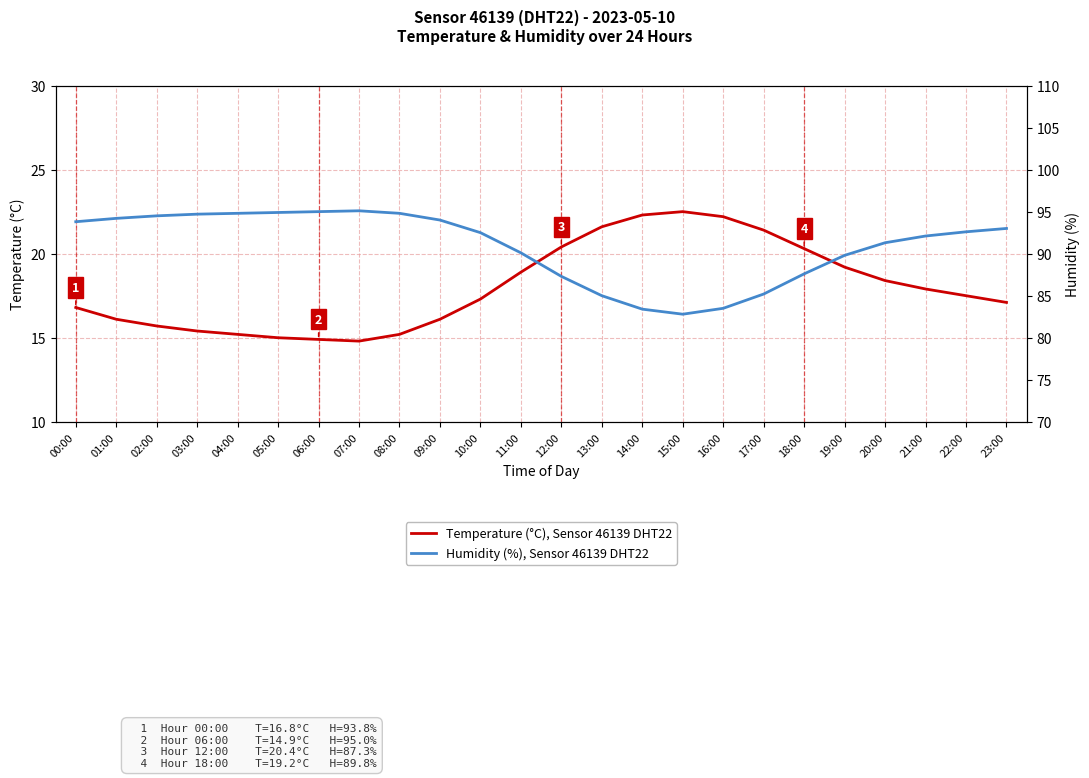

What is the label of the 10th point from the left?

09:00